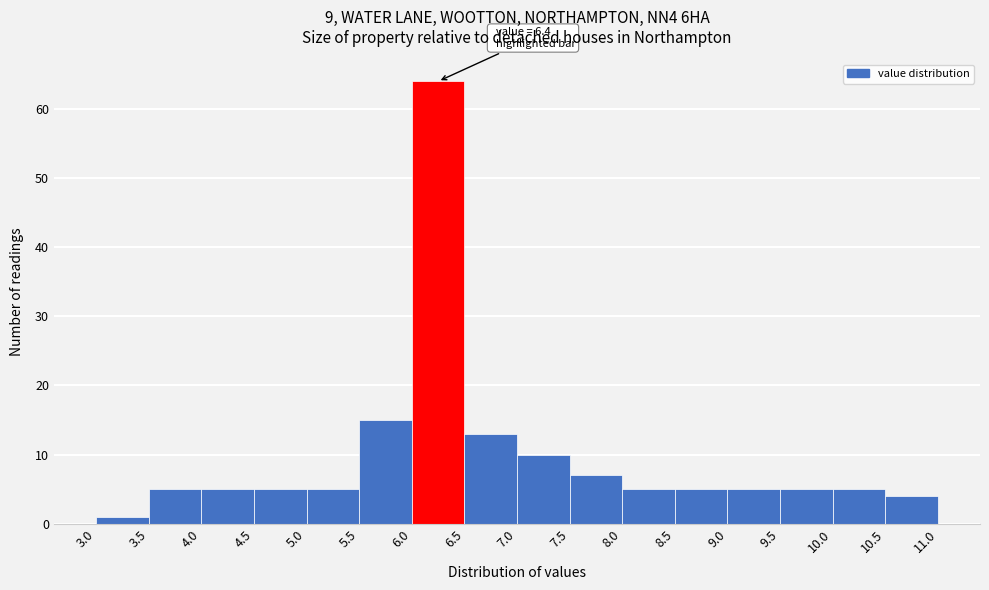

Over which range of the x-axis is the bar tallest?

6.0 to 6.5